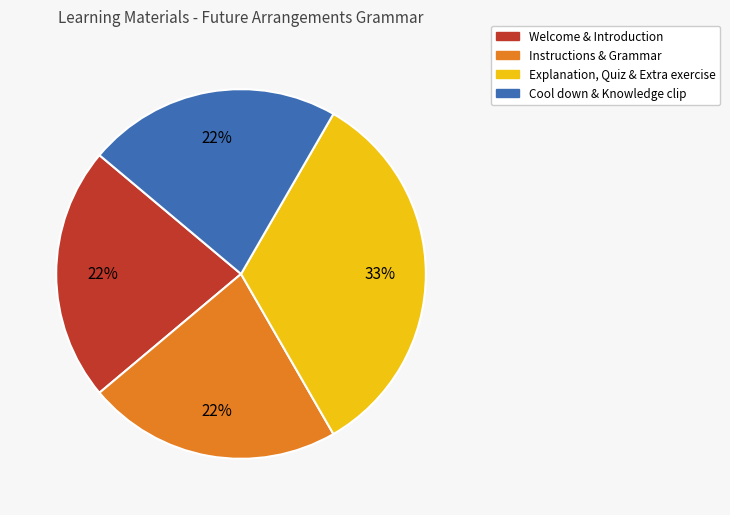

Between Explanation, Quiz & Extra exercise and Instructions & Grammar, which is larger?

Explanation, Quiz & Extra exercise